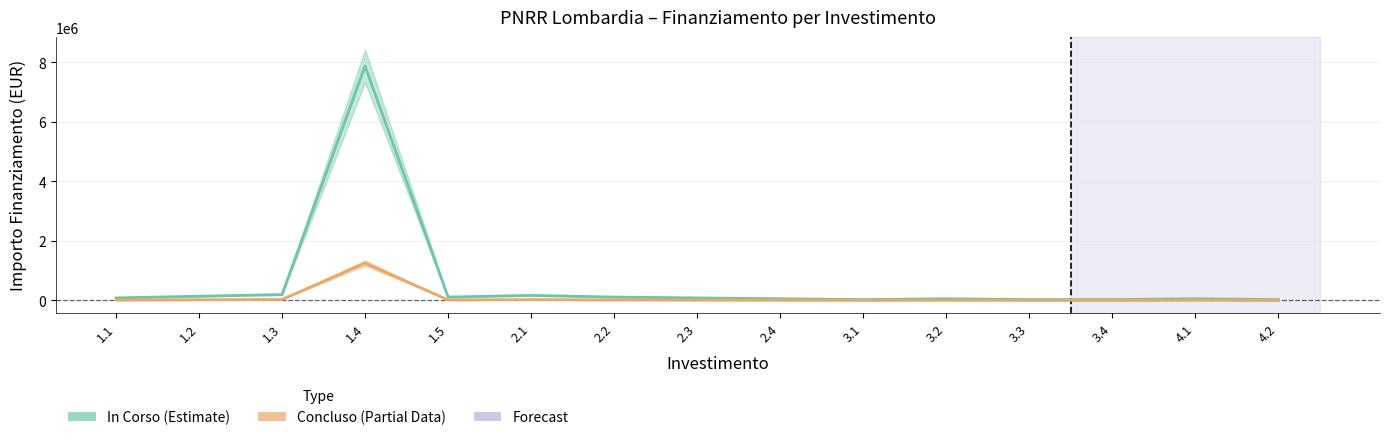

At 1.5, list the series in order from largest to smallest.

In Corso (Estimate), Concluso (Partial Data)